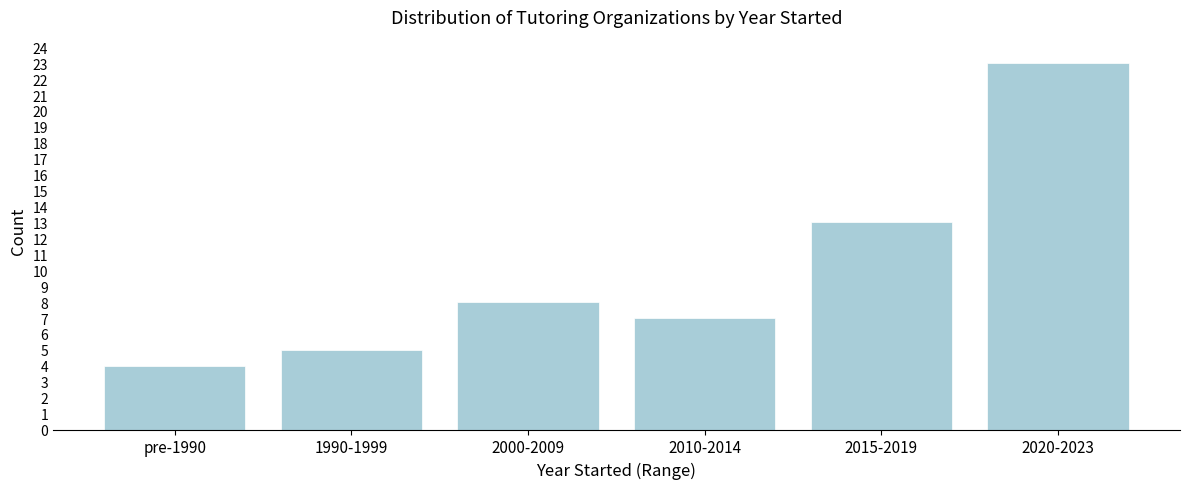

Reading right to left, extract all data points from this chart.

2020-2023=23	2015-2019=13	2010-2014=7	2000-2009=8	1990-1999=5	pre-1990=4